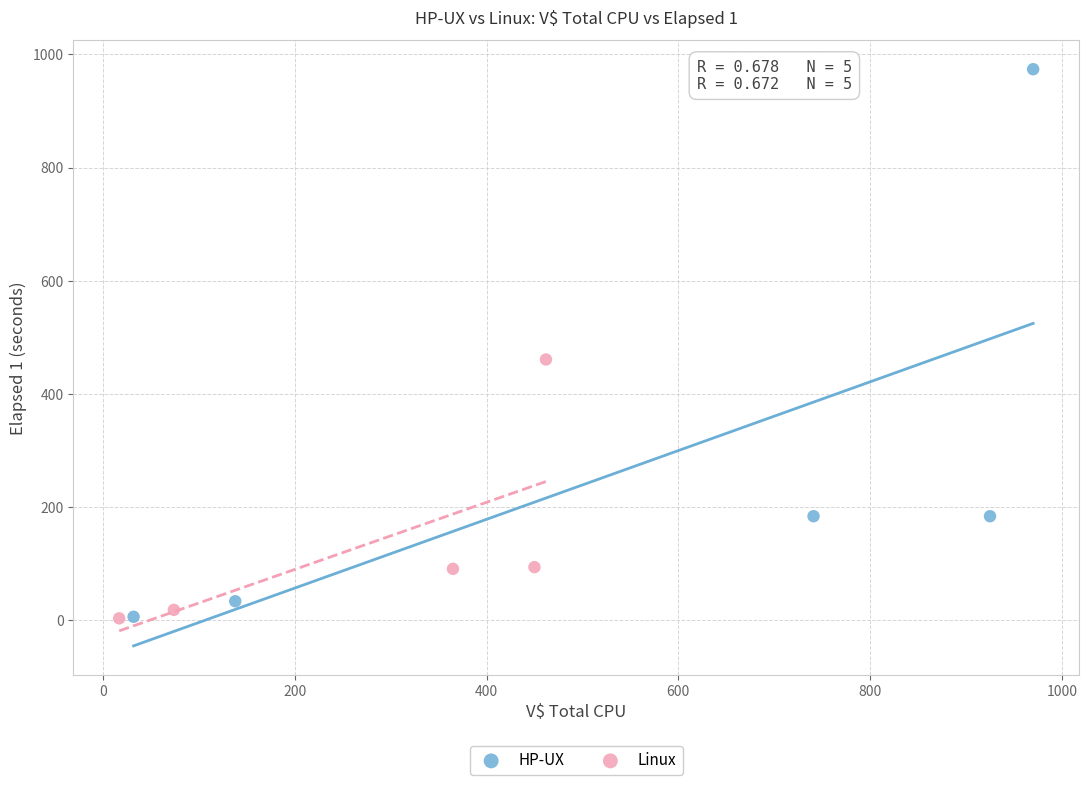

Which series contains the highest Y value?

HP-UX